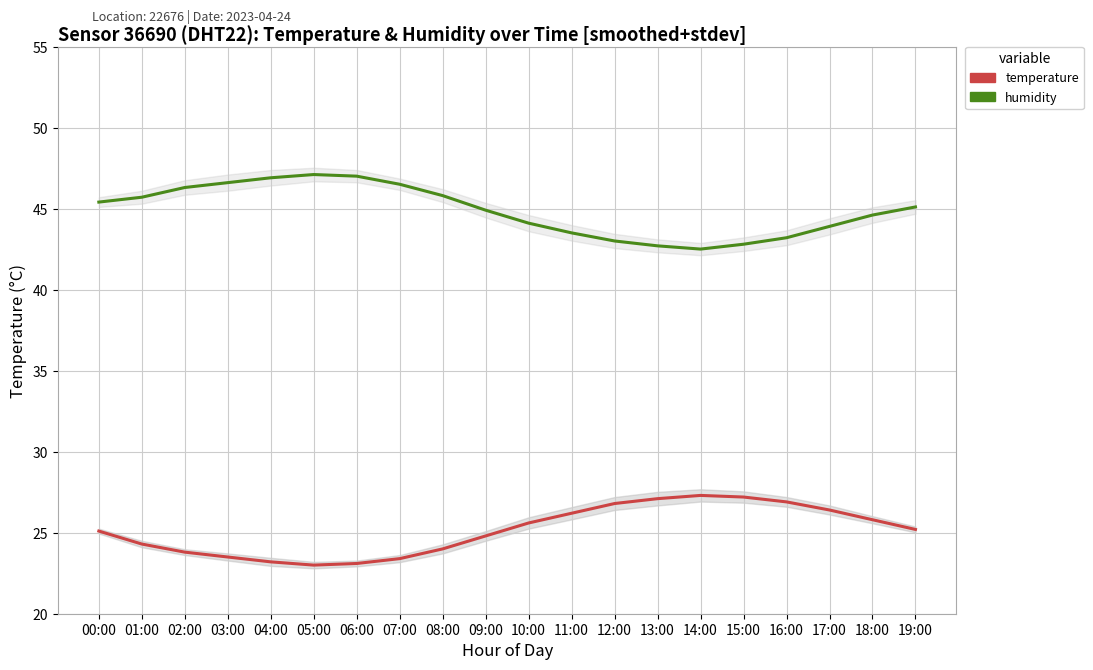

At which label does temperature first exceed 25?

00:00